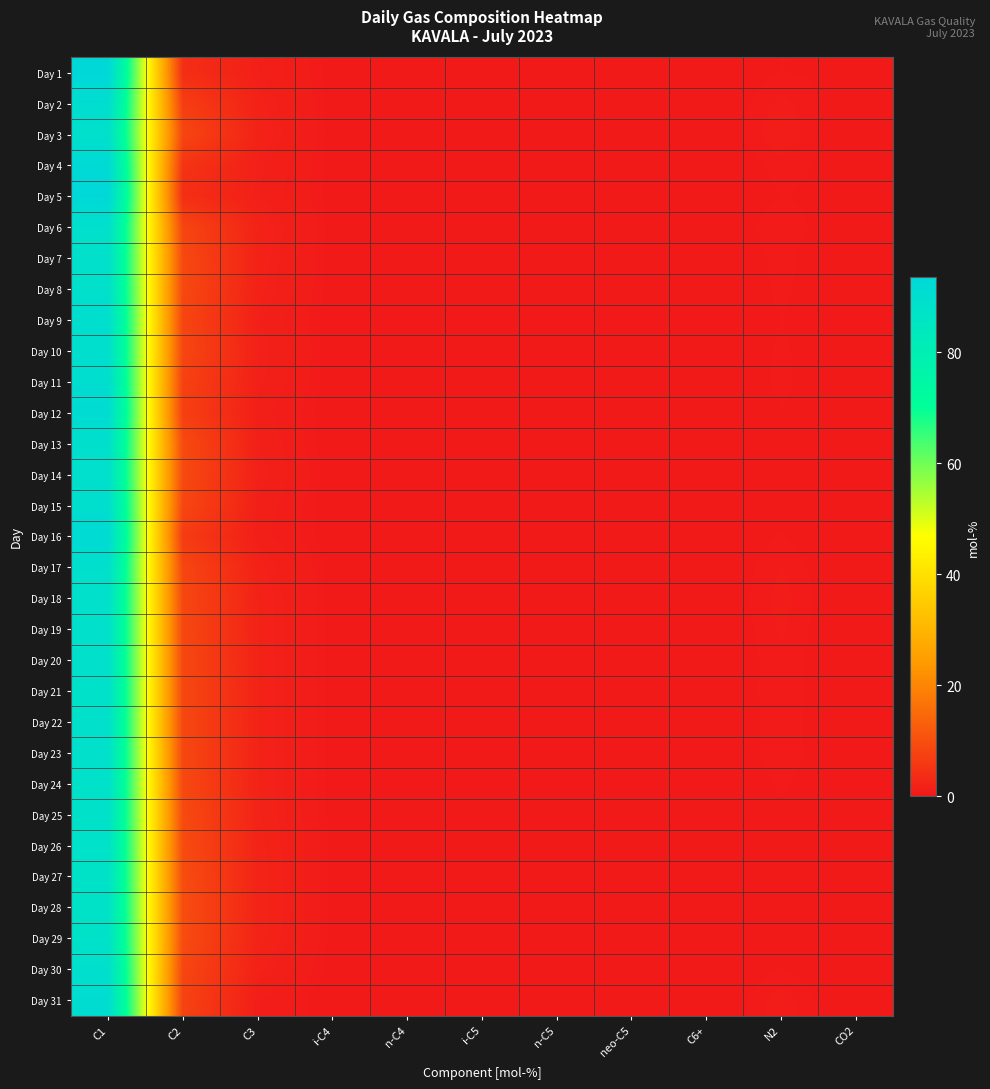

What is the spread (max minus min) of values at C3?

1.1